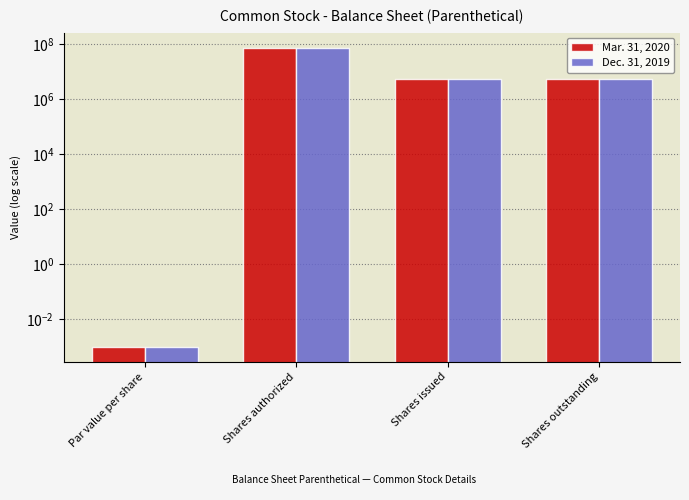

Which category has the lowest value across all series?

Par value per share